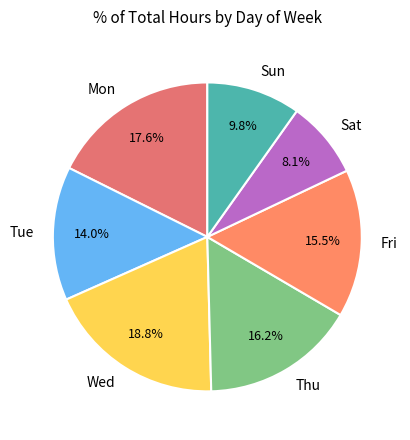

Does Thu represent more than half of the total?

No